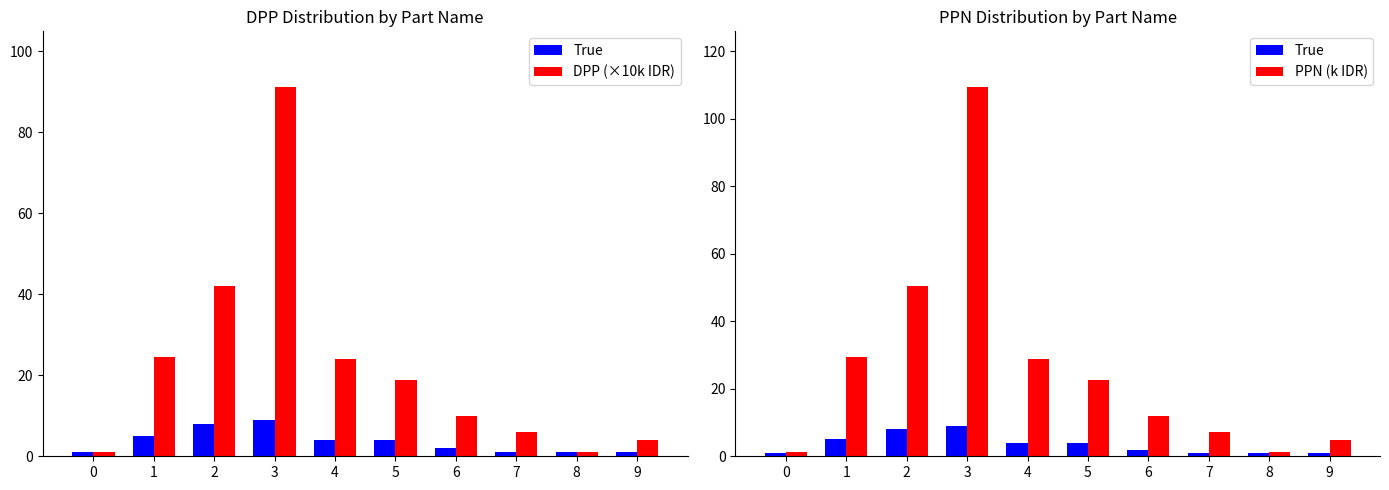

Where does the True series first go above 4?

1